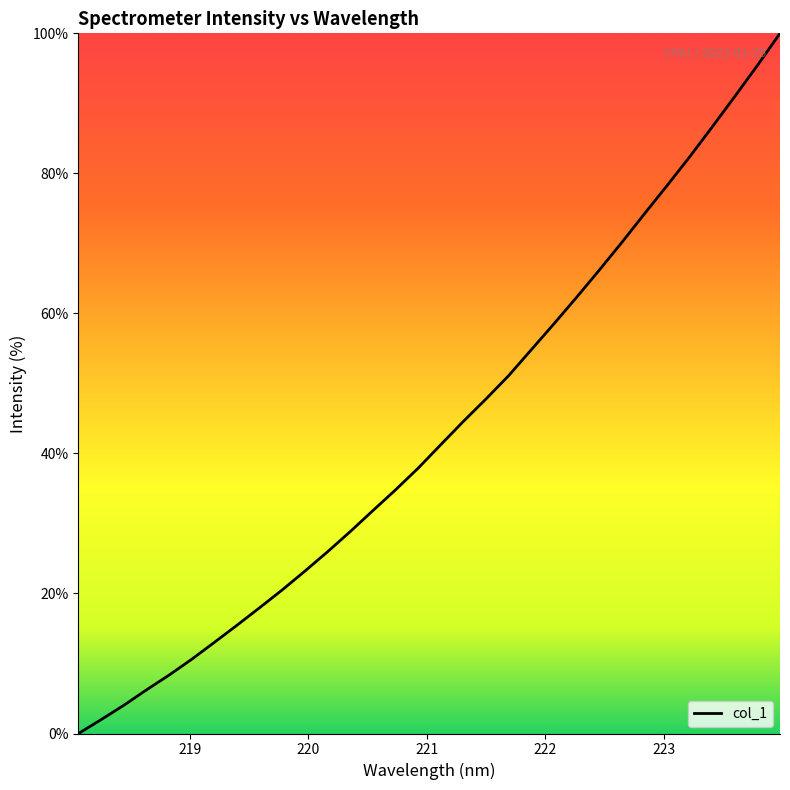

What is the difference between the maximum and minimum values?

100.0